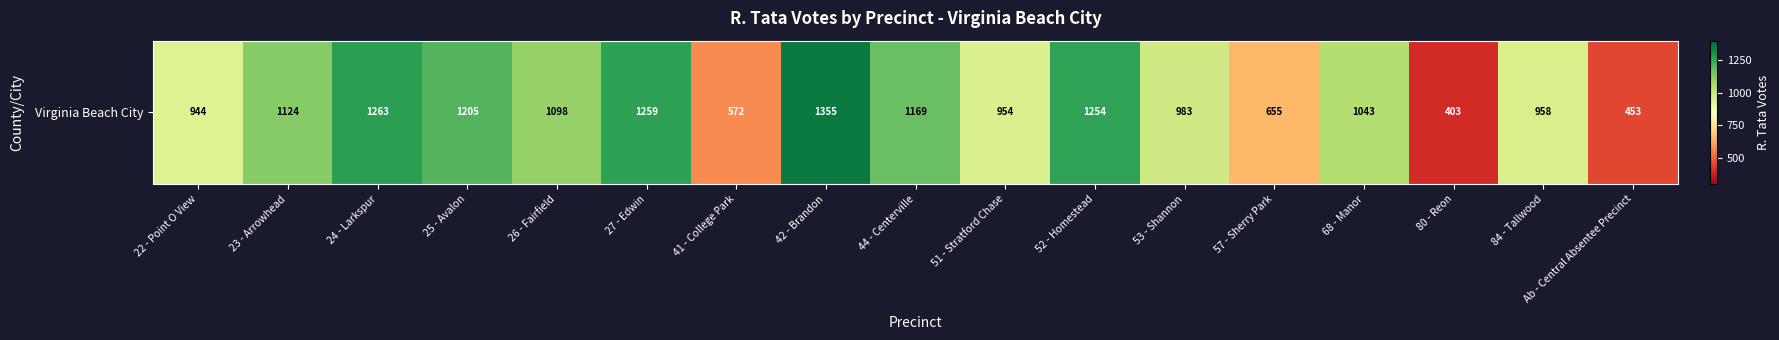

Reading right to left, transcribe all the data shown in this chart.

453	958	403	1043	655	983	1254	954	1169	1355	572	1259	1098	1205	1263	1124	944